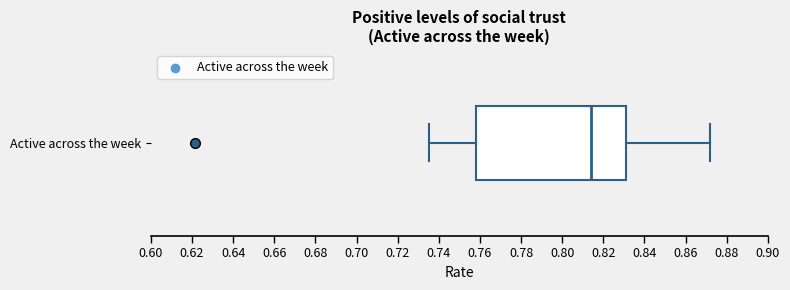

Read this box plot against the x-axis: the position of the median line, the range covered by the box, and the ends of both whiskers. The values are not printed on the chart, so give them approximately, as read against the axis.

median 0.814, box 0.758 to 0.832, whiskers 0.736 to 0.872